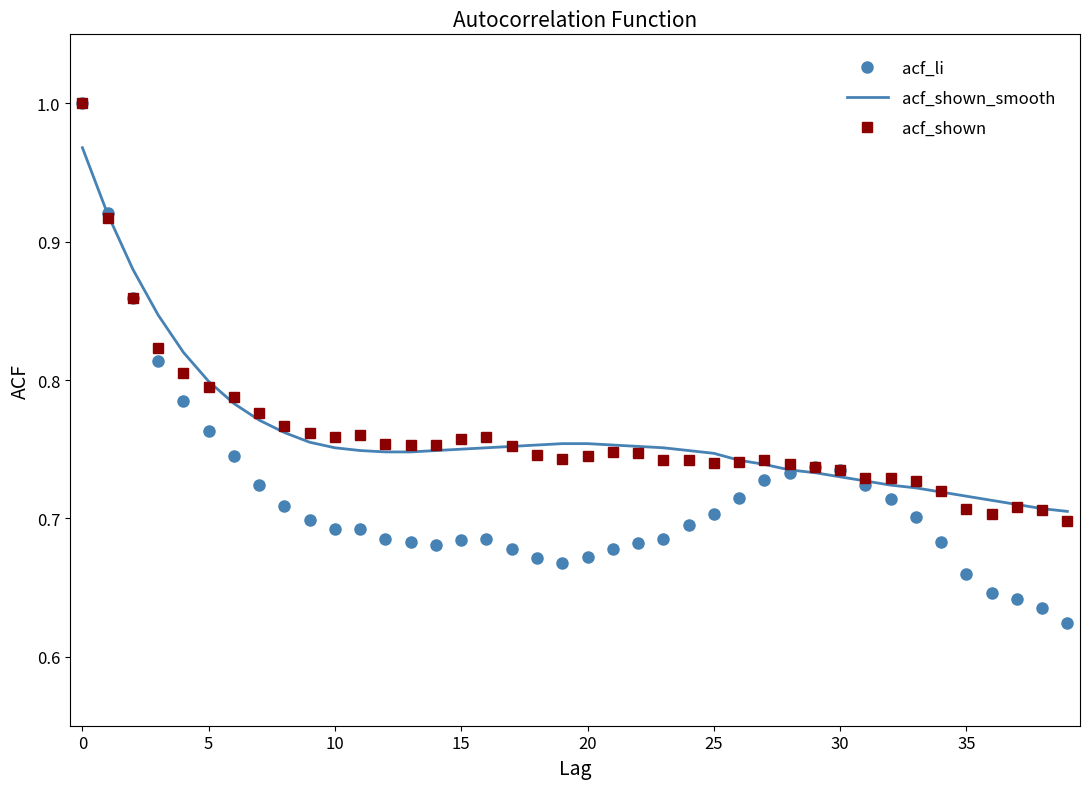

How many categories are shown in the chart?

40